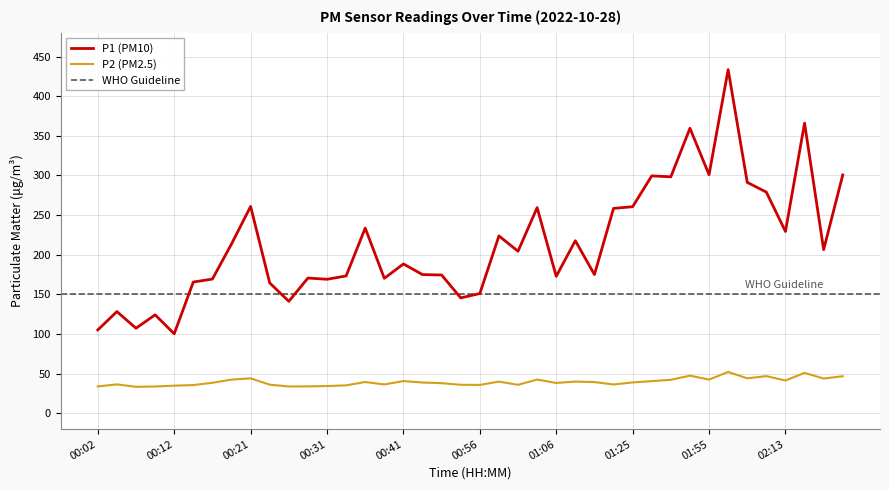

Is the value of P1 at 01:57 greater than the value of P2 at 02:02?

Yes